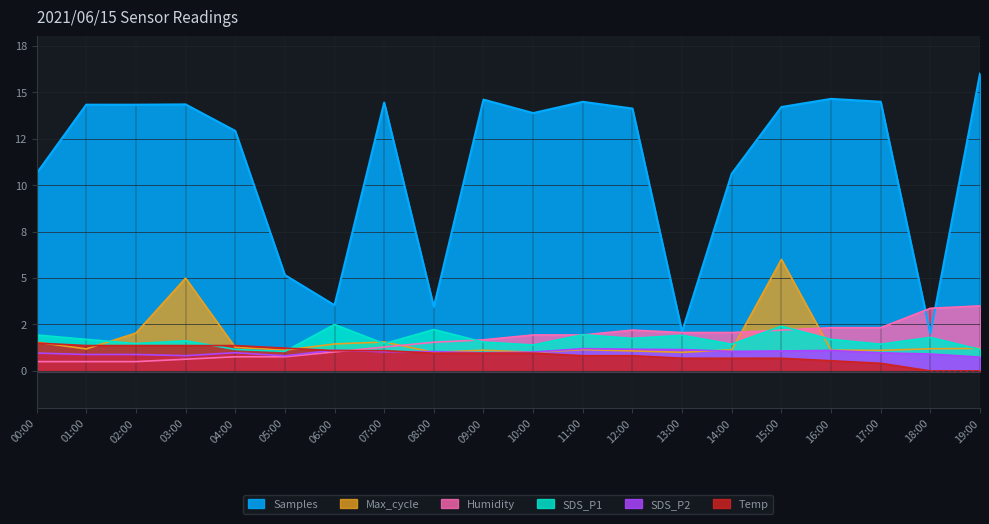

At which category is the sum across all series the highest?

15:00